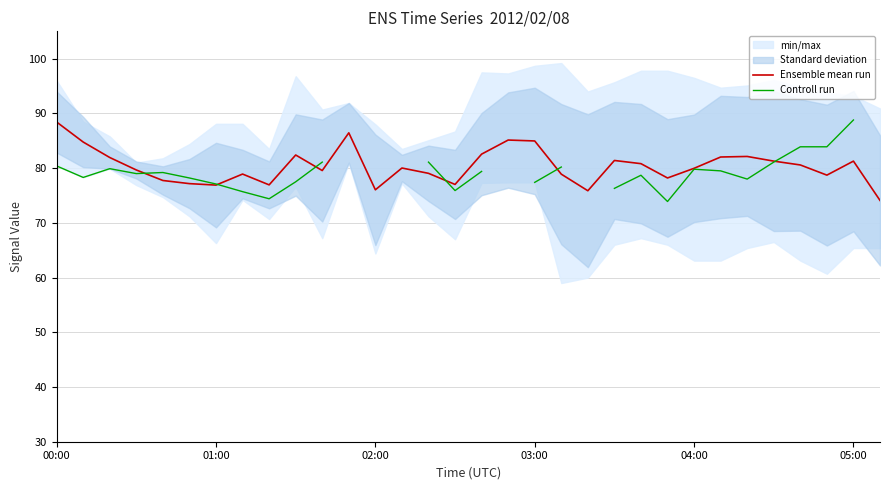

Is it true that Ensemble mean run equals 21.7 at 15?

False